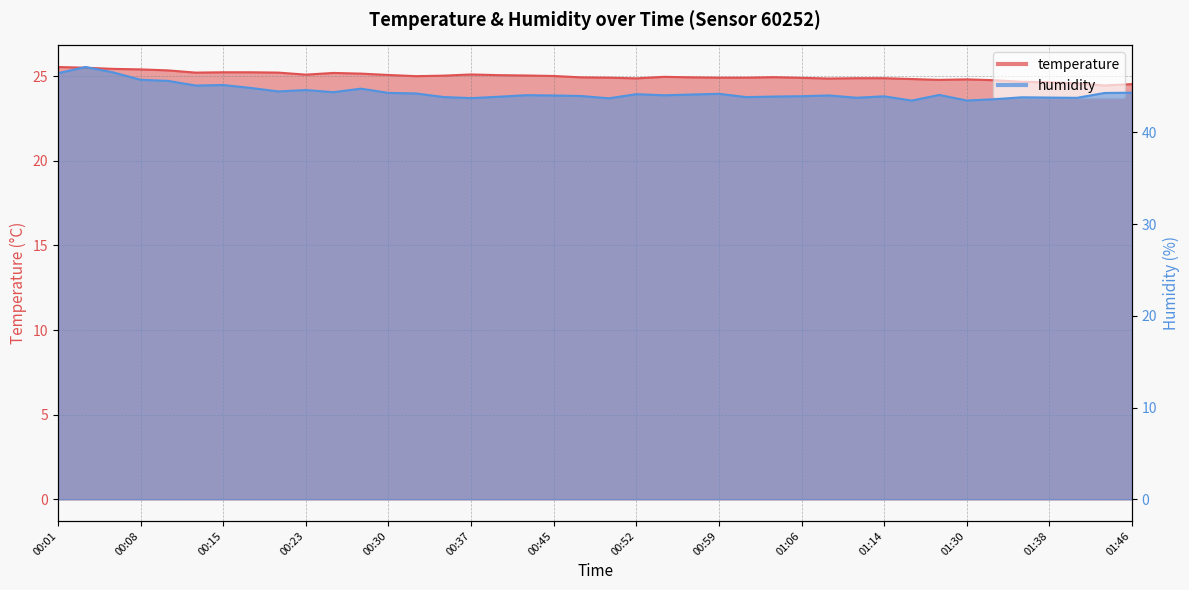

What is the label of the 32nd point from the right?

00:20